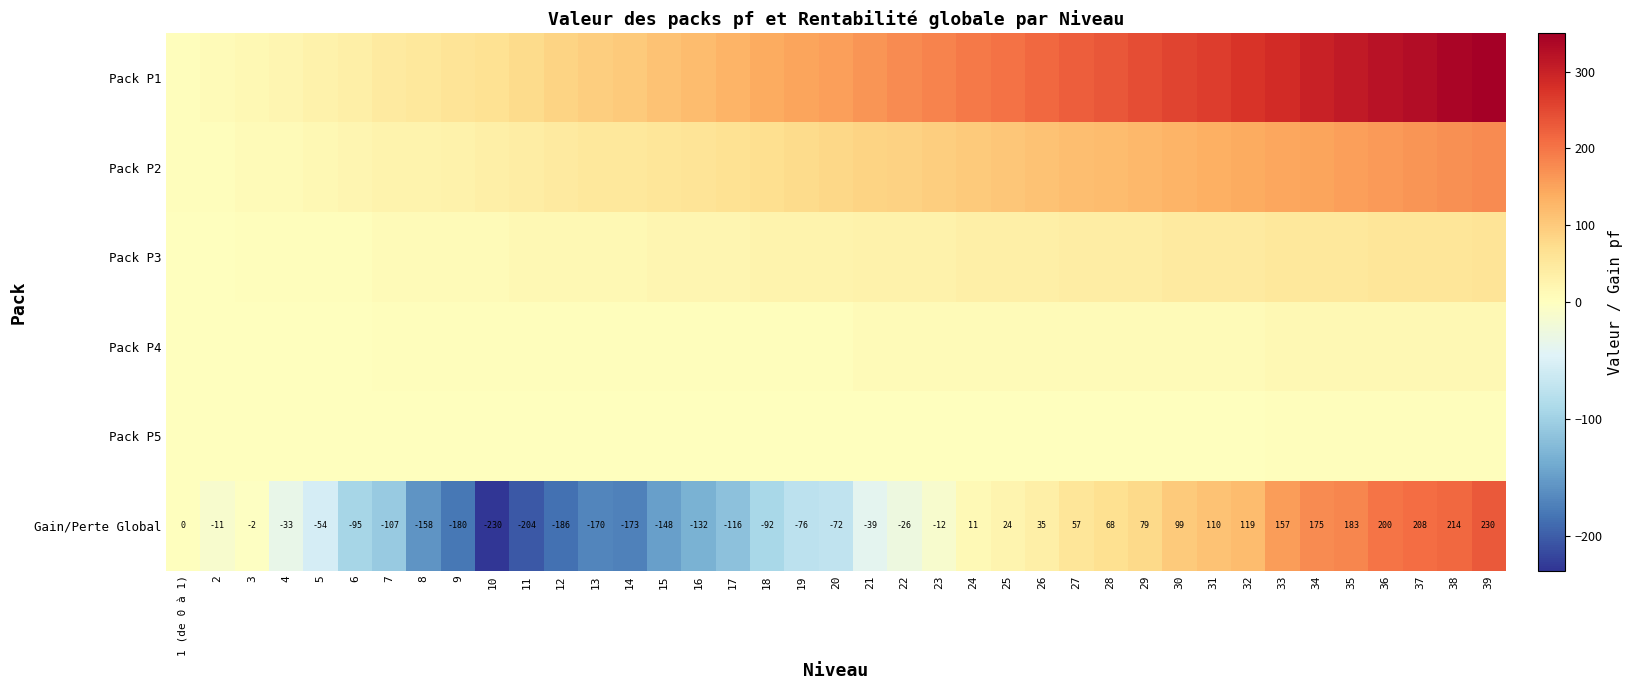

How many negative values does the Gain/Perte Global series have?

22